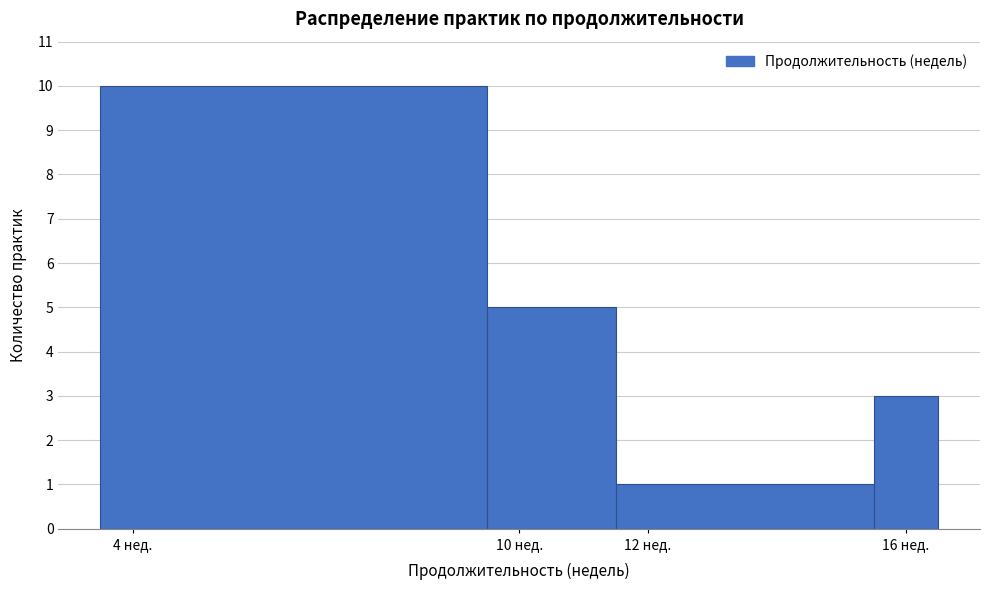

Reading left to right, transcribe this chart: for each bar, give the range it covers on the x-axis and its height. Neither the bar edges nor the heights are printed on the chart, so give them approximately, as read against the axes.

3.5 to 9.5: 10
9.5 to 11.5: 5
11.5 to 15.5: 1
15.5 to 16.5: 3